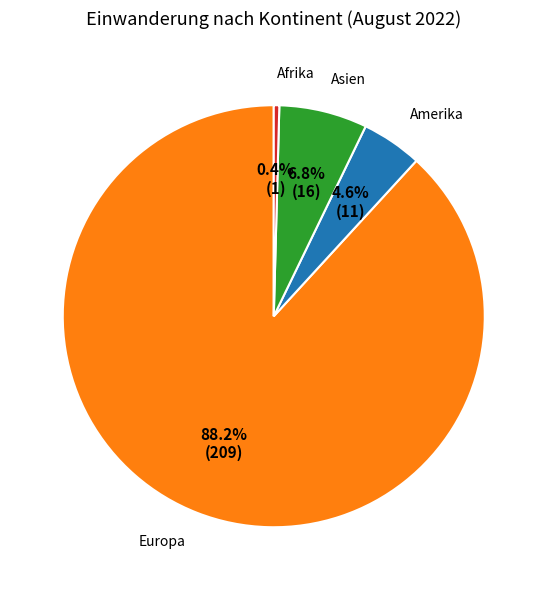

How many segments does this pie chart have?

4